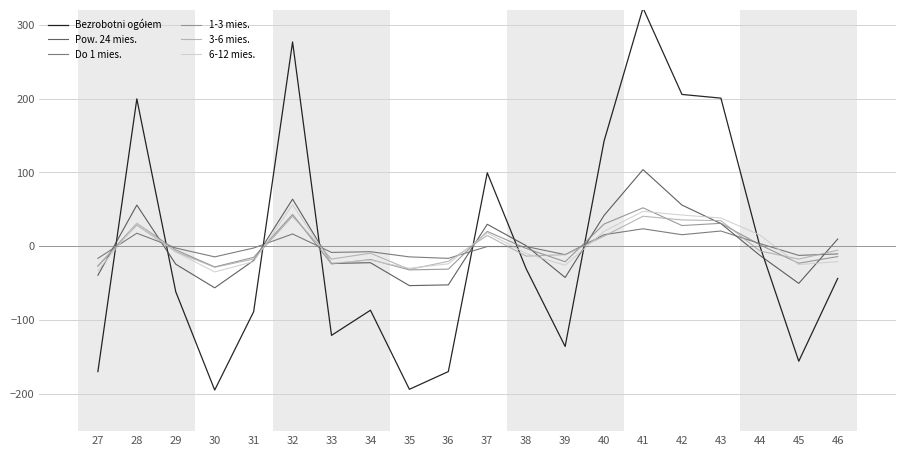

Is this an area chart (filled region under the line)?

No